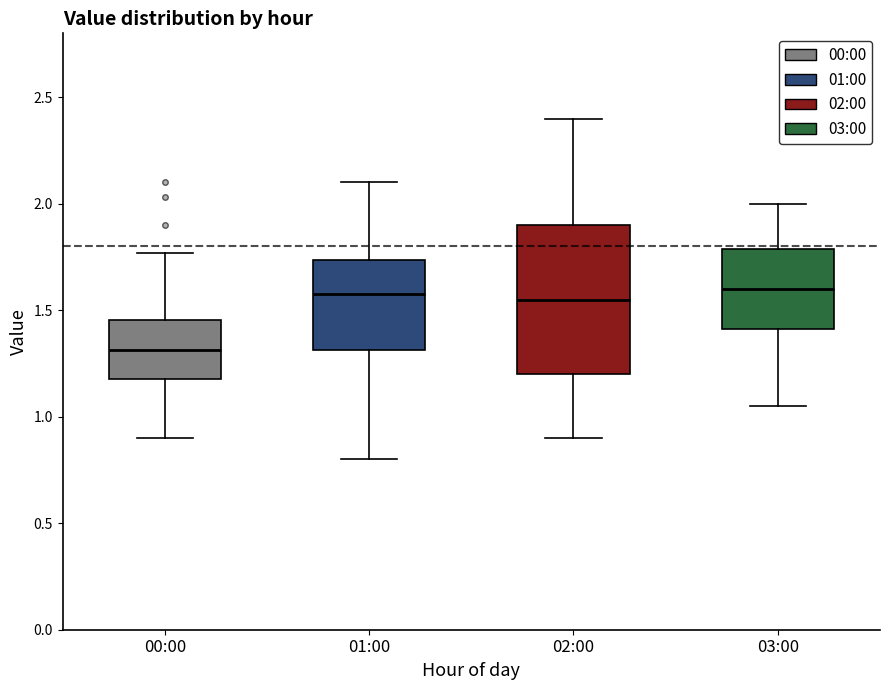

Reading left to right, transcribe this box plot: for each box, give where its median line is, the range the box spans, and where its two whiskers end, as read against the y-axis. The values are not printed on the chart, so give them approximately, as read against the axis.

00:00: median 1.30, box 1.20 to 1.45, whiskers 0.90 to 1.75
01:00: median 1.60, box 1.30 to 1.75, whiskers 0.80 to 2.10
02:00: median 1.55, box 1.20 to 1.90, whiskers 0.90 to 2.40
03:00: median 1.60, box 1.40 to 1.80, whiskers 1.05 to 2.00